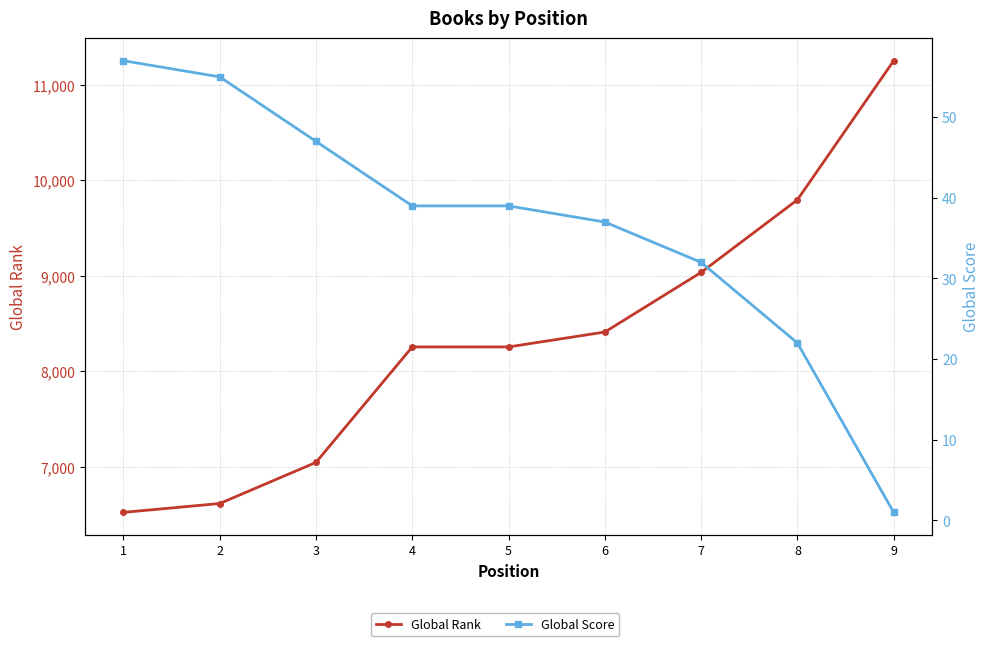

Between 8 and 9, which is larger?

9